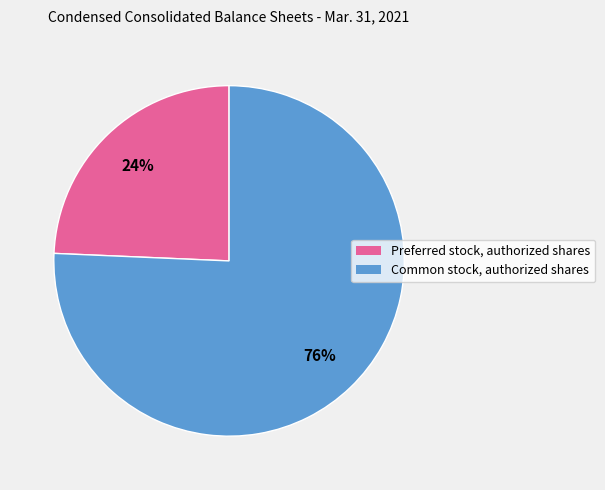

To the nearest percent, what portion does Preferred stock, authorized shares represent?

24%